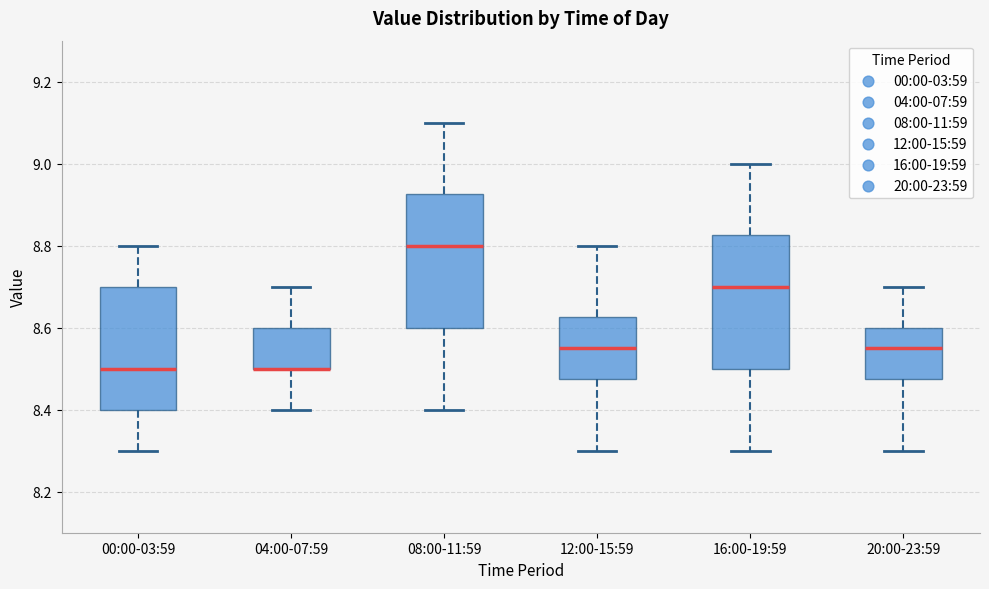

Reading left to right, transcribe this box plot: for each box, give where its median line is, the range the box spans, and where its two whiskers end, as read against the y-axis. The values are not printed on the chart, so give them approximately, as read against the axis.

00:00-03:59: median 8.50, box 8.40 to 8.70, whiskers 8.30 to 8.80
04:00-07:59: median 8.50 (drawn on the box's lower edge), box 8.50 to 8.60, whiskers 8.40 to 8.70
08:00-11:59: median 8.80, box 8.60 to 8.92, whiskers 8.40 to 9.10
12:00-15:59: median 8.56, box 8.48 to 8.62, whiskers 8.30 to 8.80
16:00-19:59: median 8.70, box 8.50 to 8.82, whiskers 8.30 to 9.00
20:00-23:59: median 8.56, box 8.48 to 8.60, whiskers 8.30 to 8.70